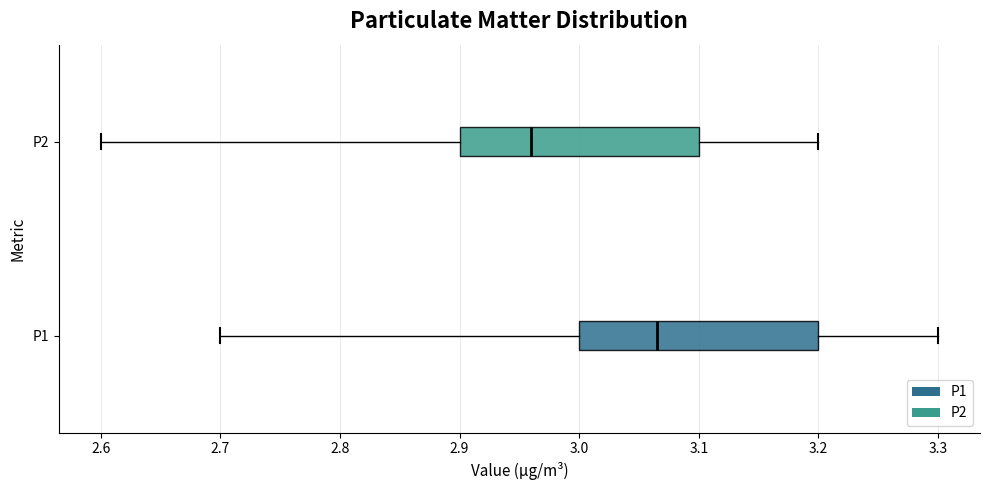

Which box has the furthest to the right median line?

P1